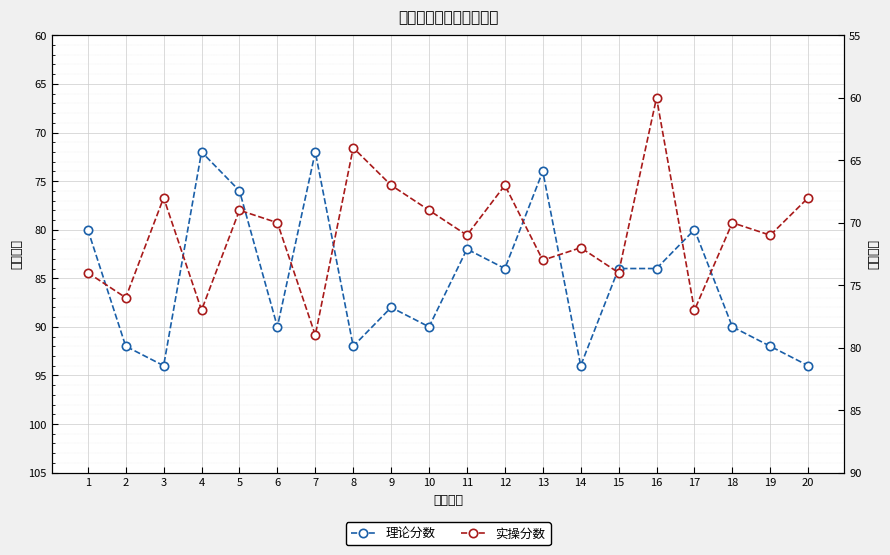

Does the chart display data point markers on the line(s)?

Yes